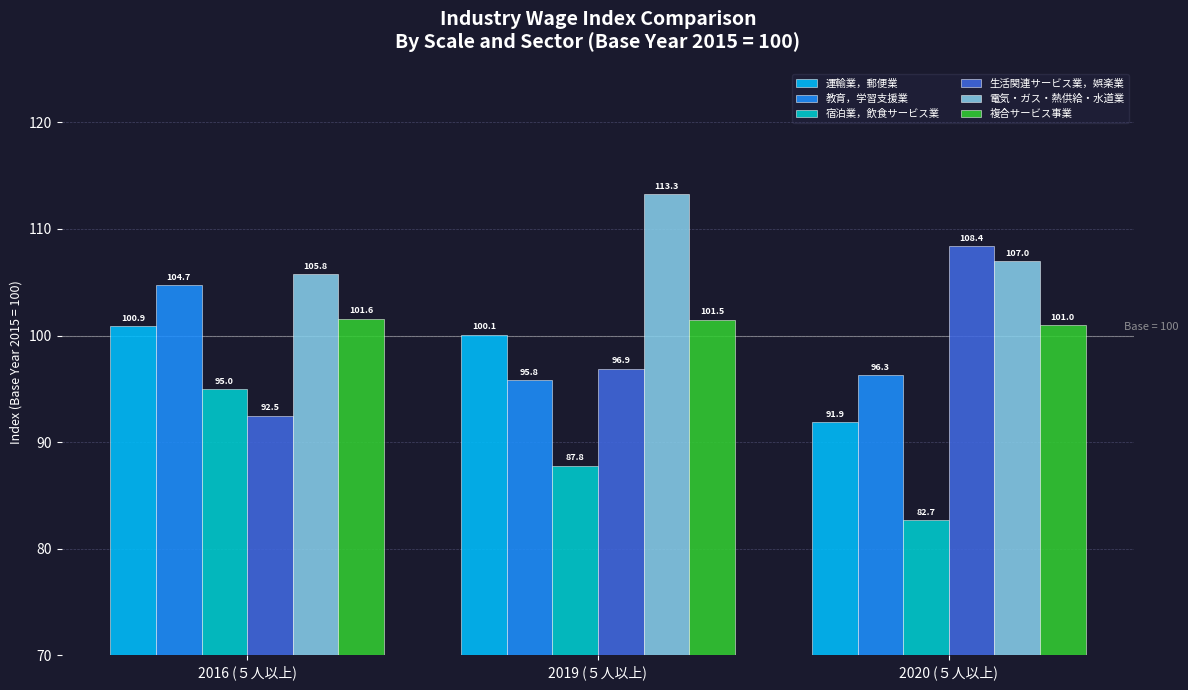

True or false: 電気・ガス・熱供給・水道業 has a value of 105.8 at 2016 (５人以上).

True